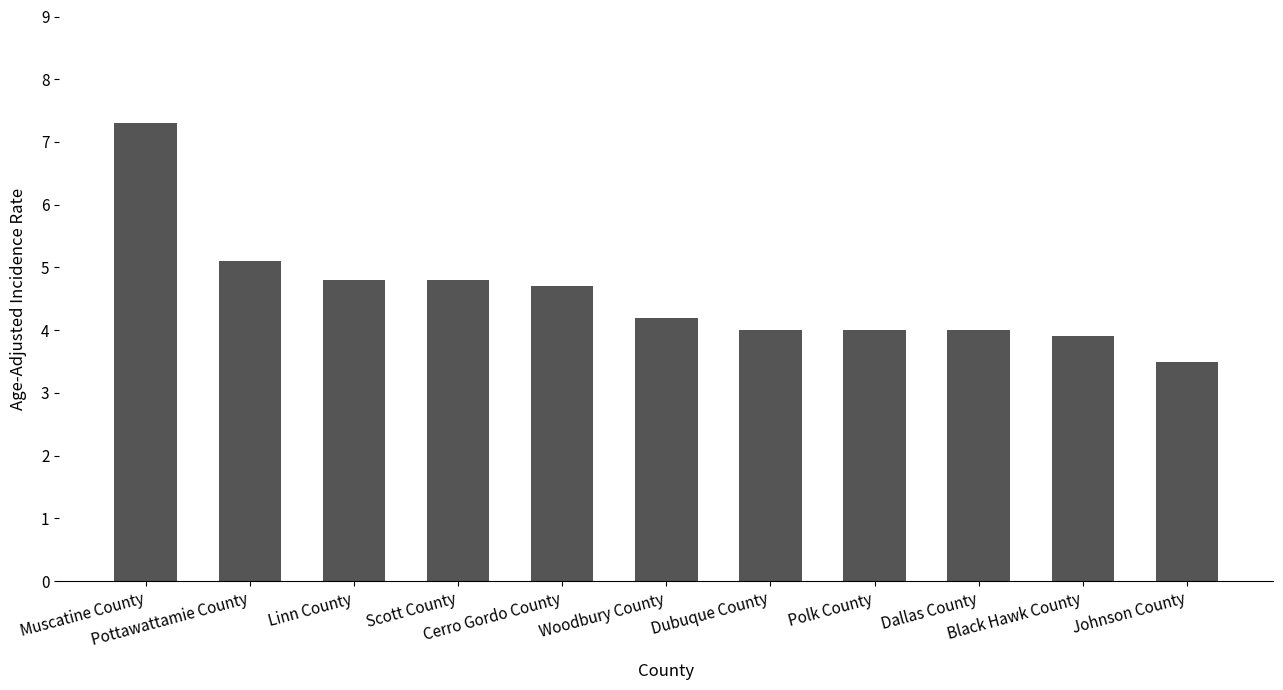

What is the difference between the maximum and minimum values?

3.8